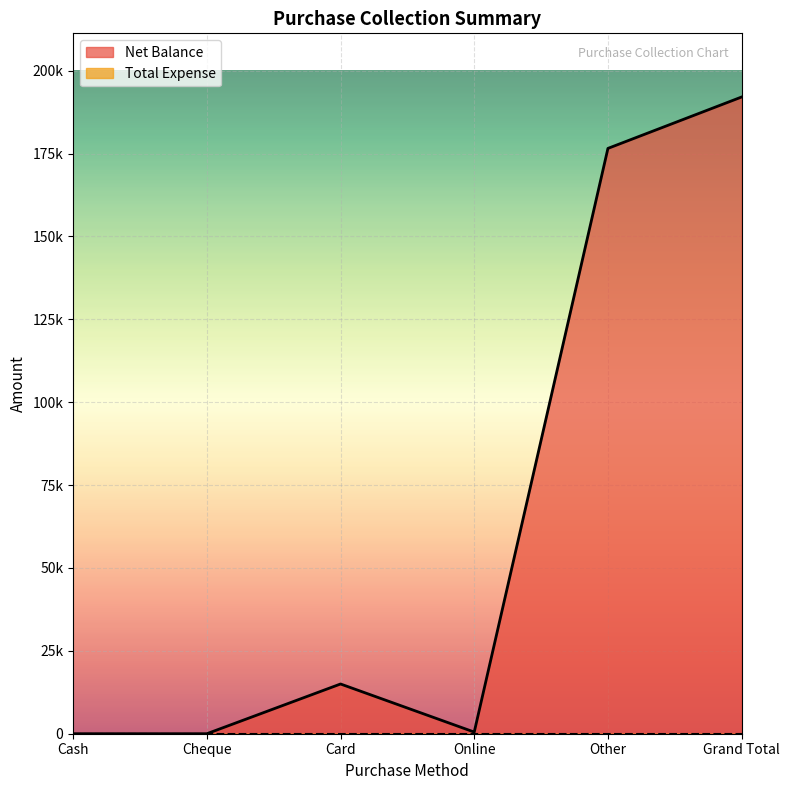

List the labels in order of value, smallest first.

Cash, Cheque, Online, Card, Other, Grand Total